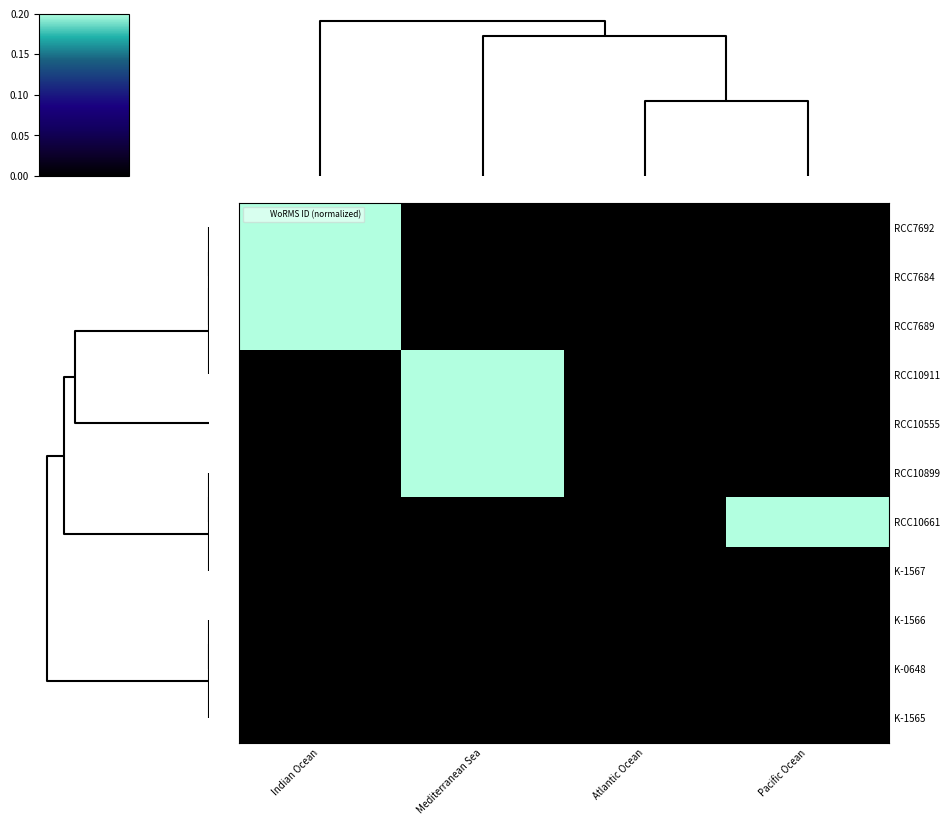

Rank the series by their maximum value, from highest to lowest.

RCC7692, RCC7684, RCC7689, RCC10911, RCC10555, RCC10899, RCC10661, K-1567, K-1566, K-0648, K-1565